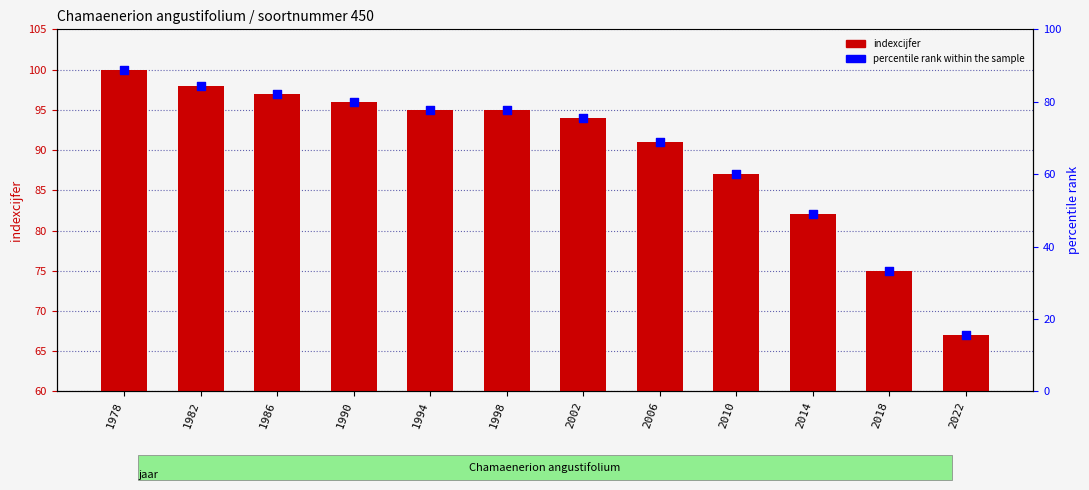

What is the total value across all series at 2018?

108.3